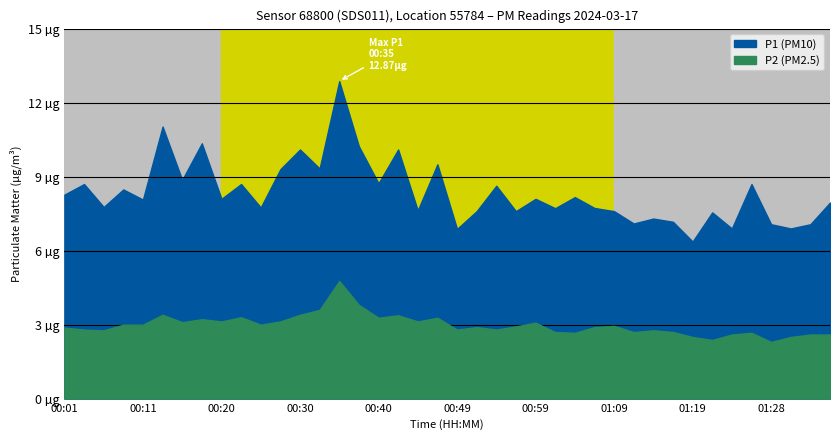

In P1, how many points are higher than both neighbors (excluding endpoints)?

15